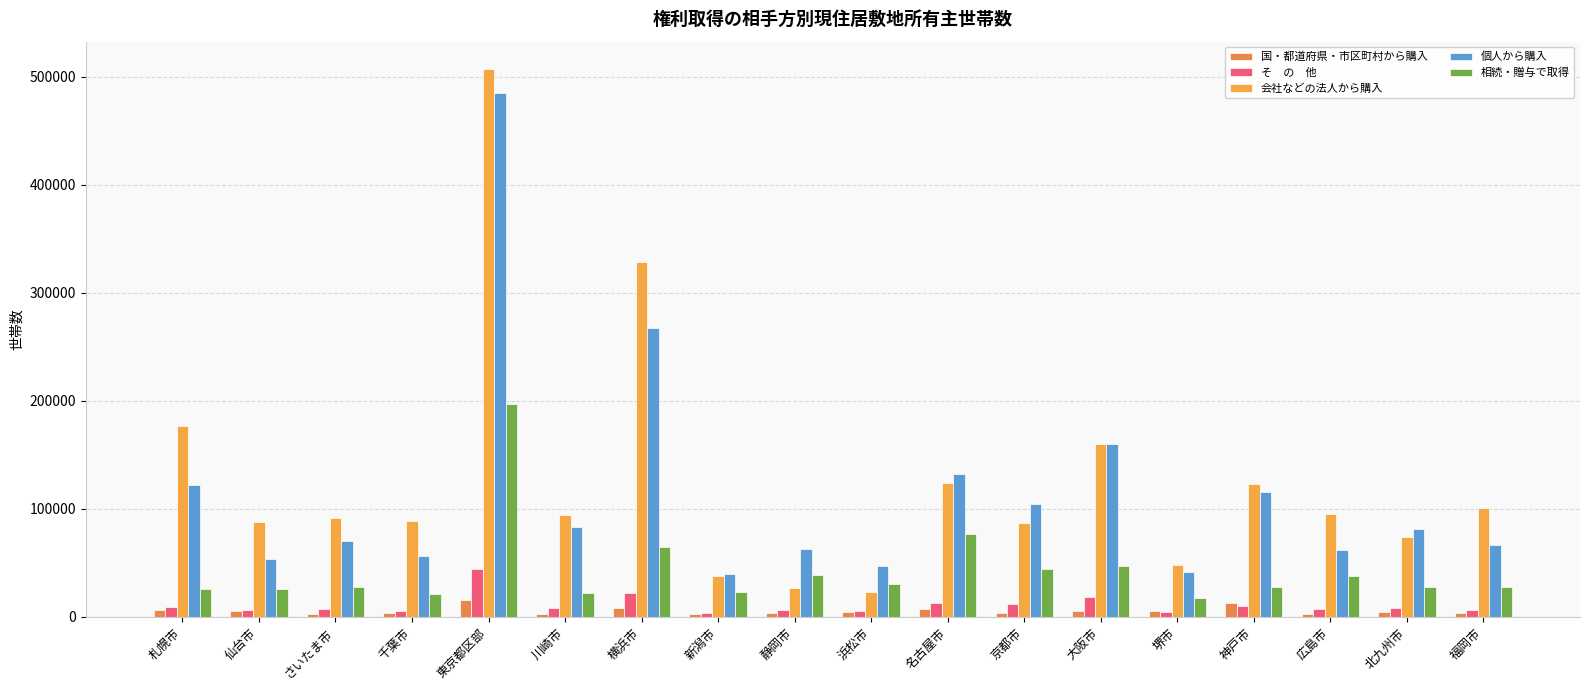

Are the bars grouped side by side (vs. stacked)?

Yes